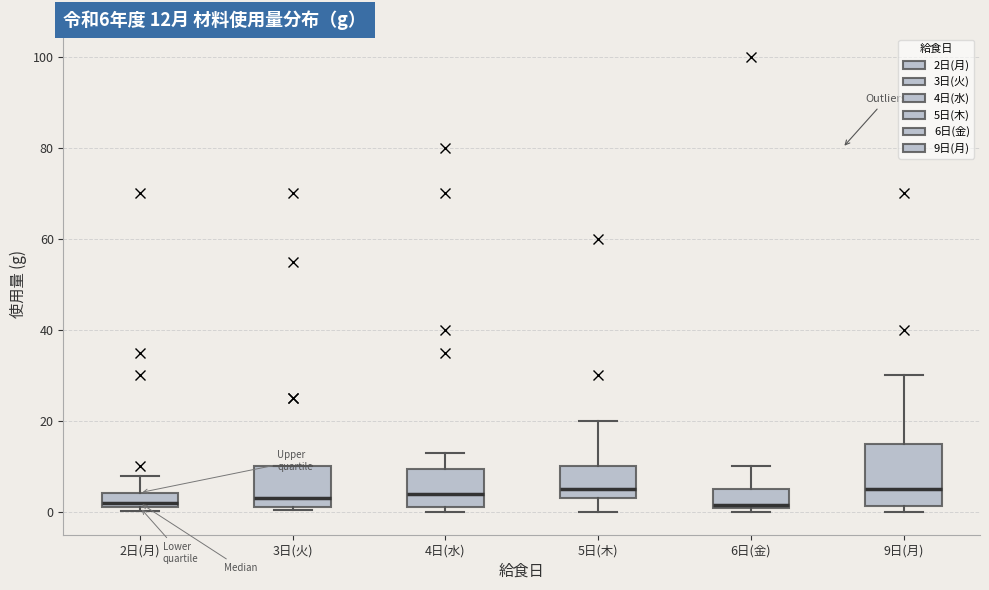

Which box is the tallest, from its lower edge to its upper edge?

9日(月)